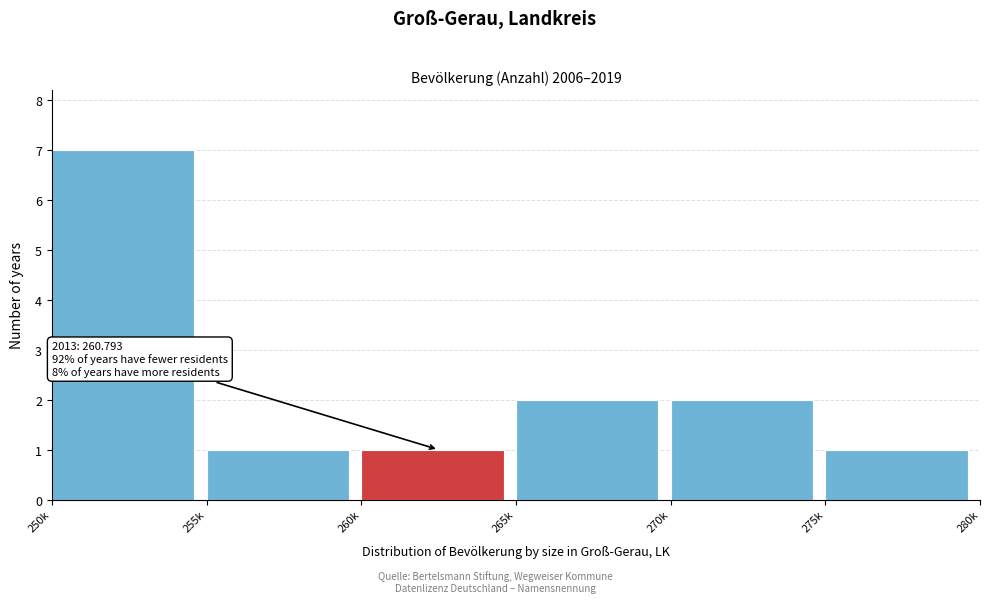

Reading left to right, extract all data points from this chart.

250k=7	255k=1	260k=1	265k=2	270k=2	275k=1